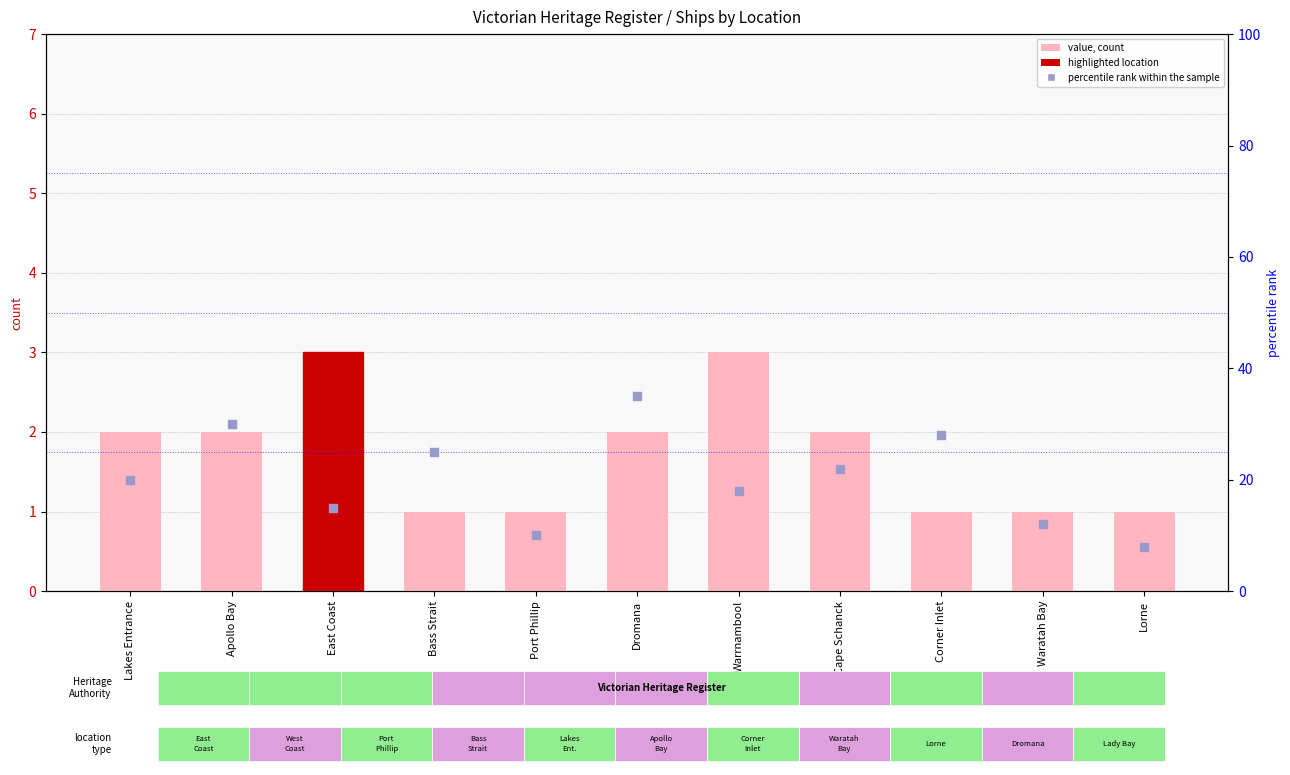

At which category is the sum across all series the highest?

Dromana